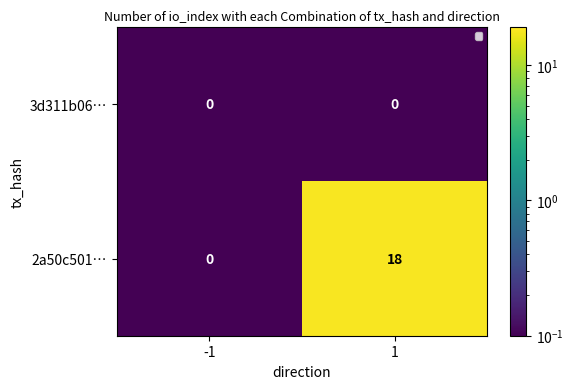

What is the highest value of the 2a50c501… series?

18